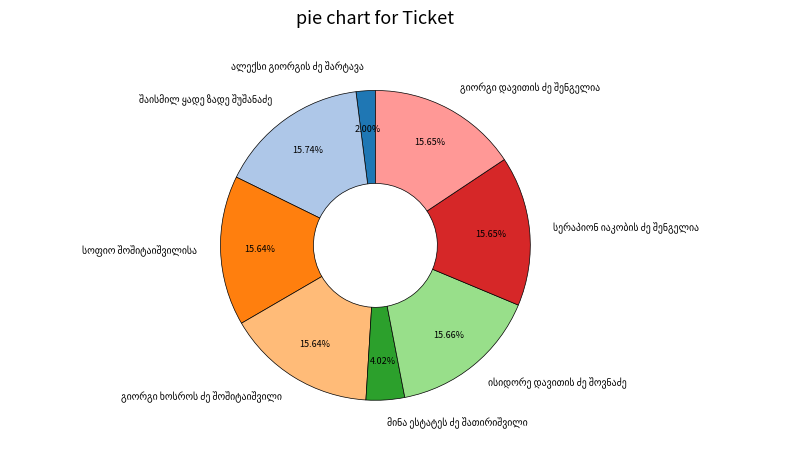

How many segments does this pie chart have?

8